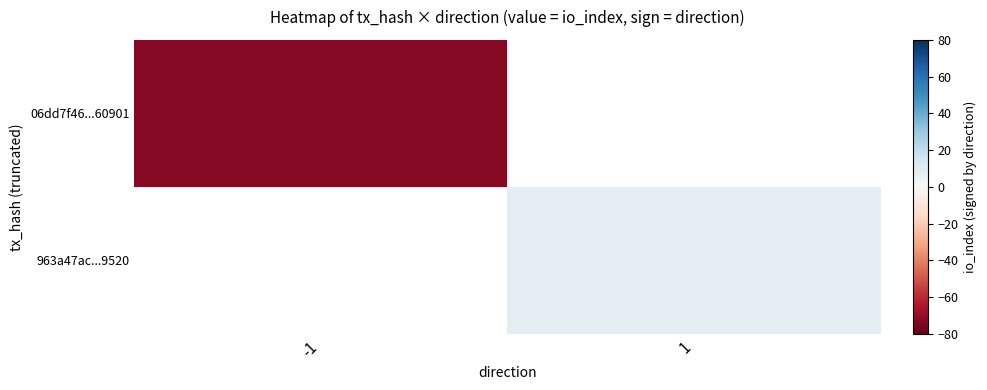

How many distinct data groups are displayed?

2